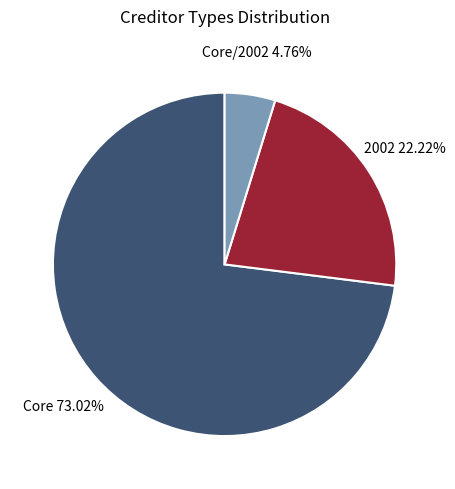

What is the largest slice in the pie chart?

Core